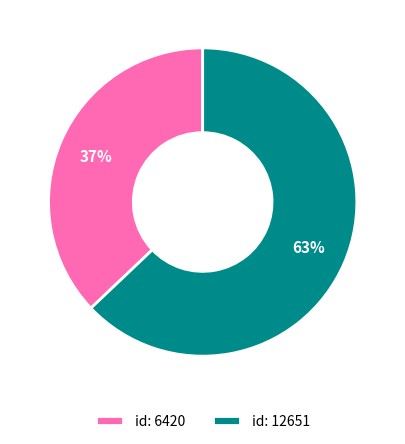

Is there a majority slice in this chart?

Yes